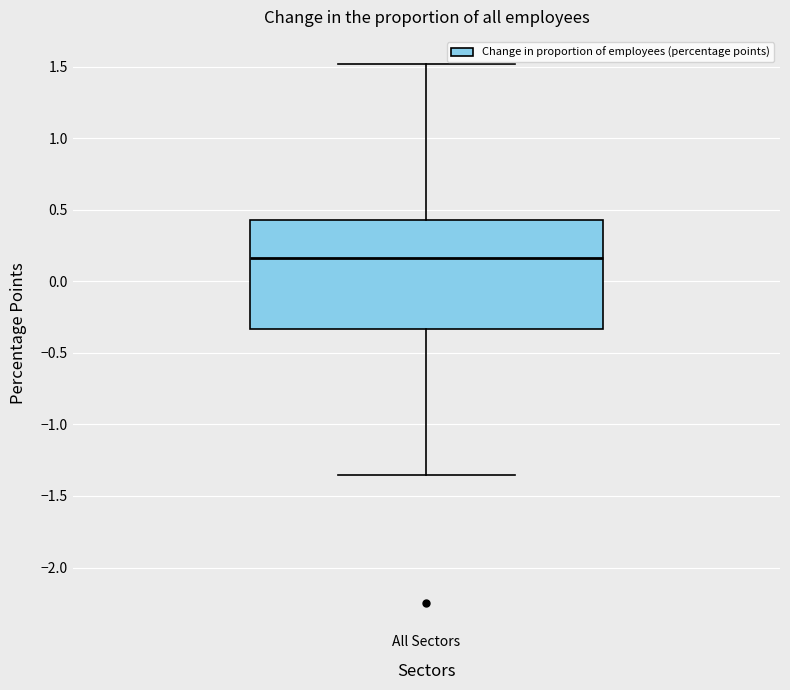

Read this box plot against the y-axis: the position of the median line, the range covered by the box, and the ends of both whiskers. The values are not printed on the chart, so give them approximately, as read against the axis.

median 0.15, box -0.35 to 0.45, whiskers -1.35 to 1.50